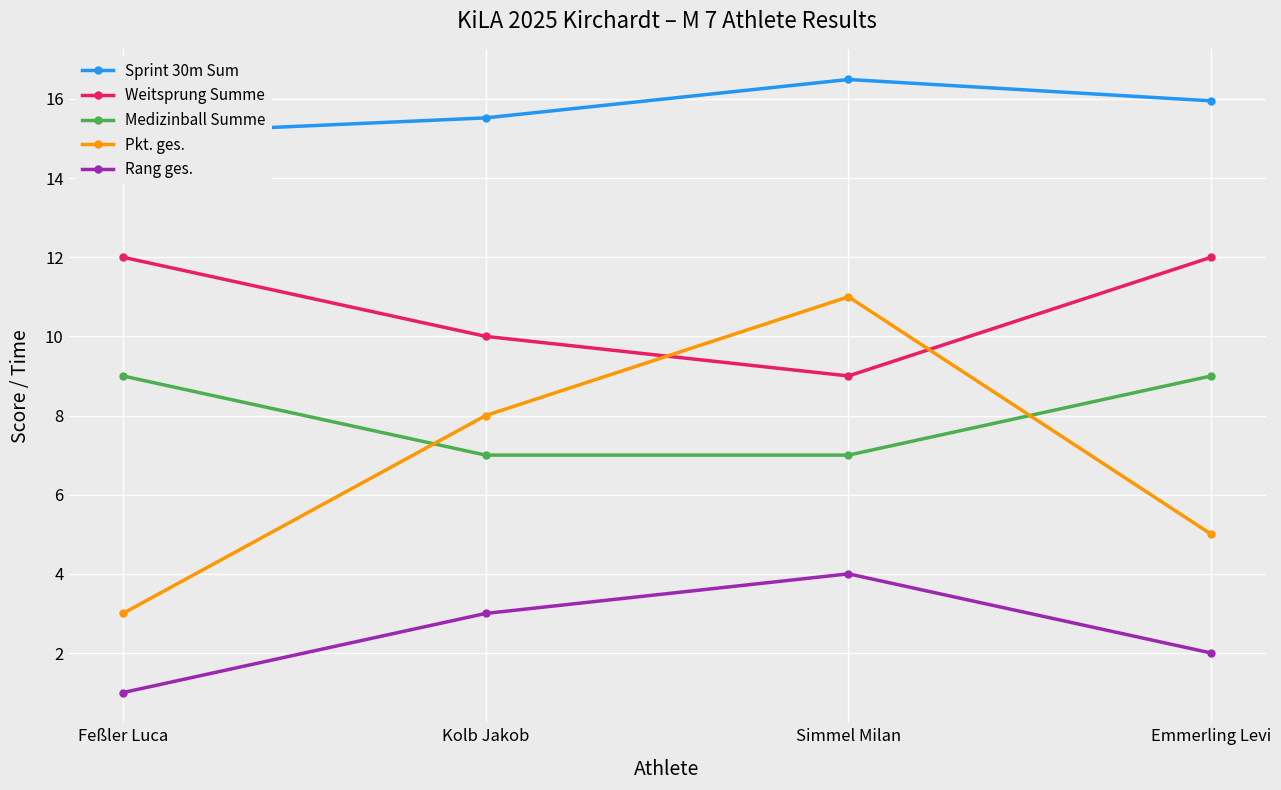

Reading right to left, what are all the values shown in this chart?

Sprint 30m Sum: 15.9	16.5	15.5	15.1
Weitsprung Summe: 12.0	9.0	10.0	12.0
Medizinball Summe: 9.0	7.0	7.0	9.0
Pkt. ges.: 5.0	11.0	8.0	3.0
Rang ges.: 2.0	4.0	3.0	1.0